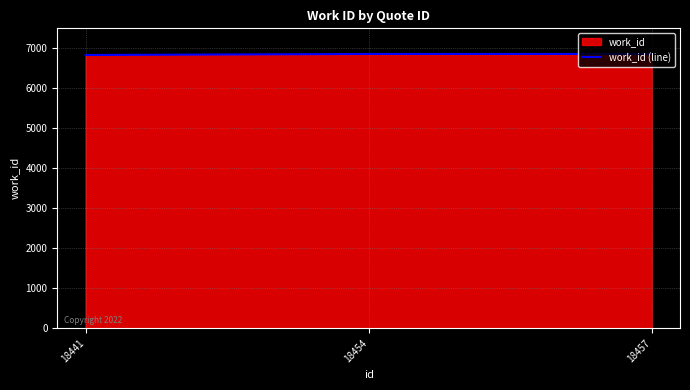

What is the difference between the maximum and minimum values?

26